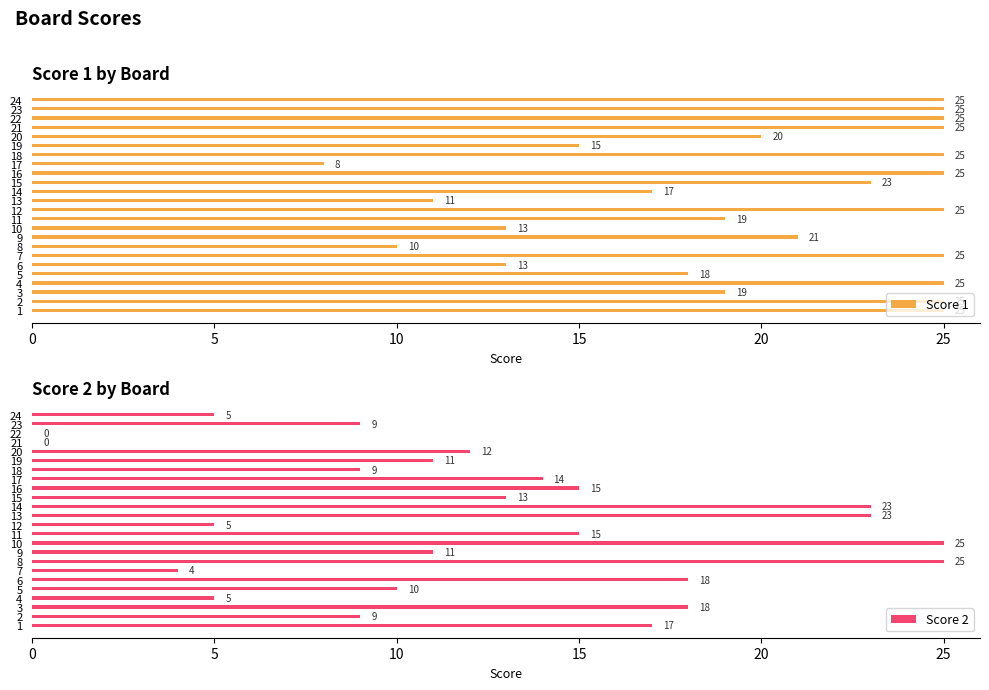

At which label does Score 1 reach its minimum?

17